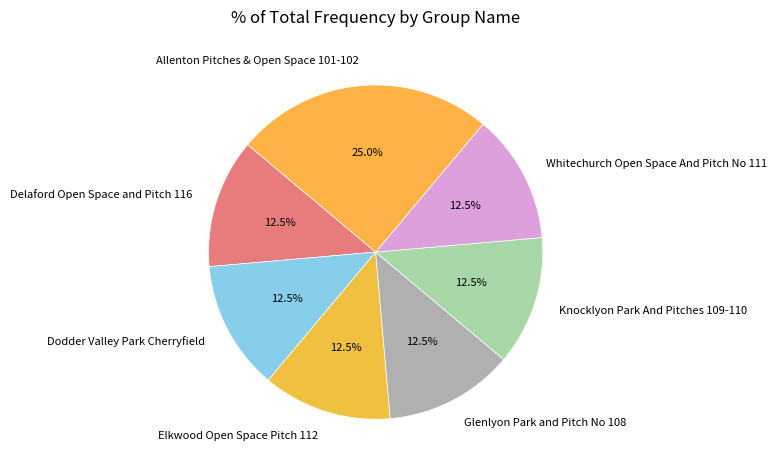

How much of the chart is everything except Dodder Valley Park Cherryfield?

87.5%